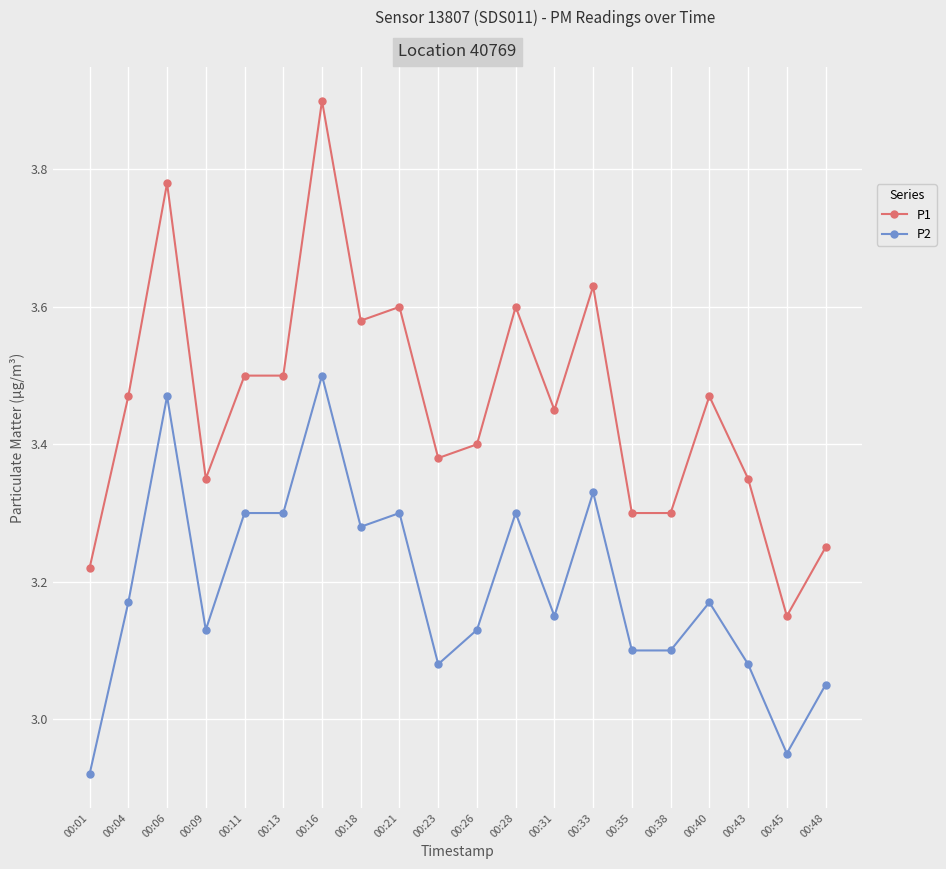

At which category is the sum across all series the highest?

00:16